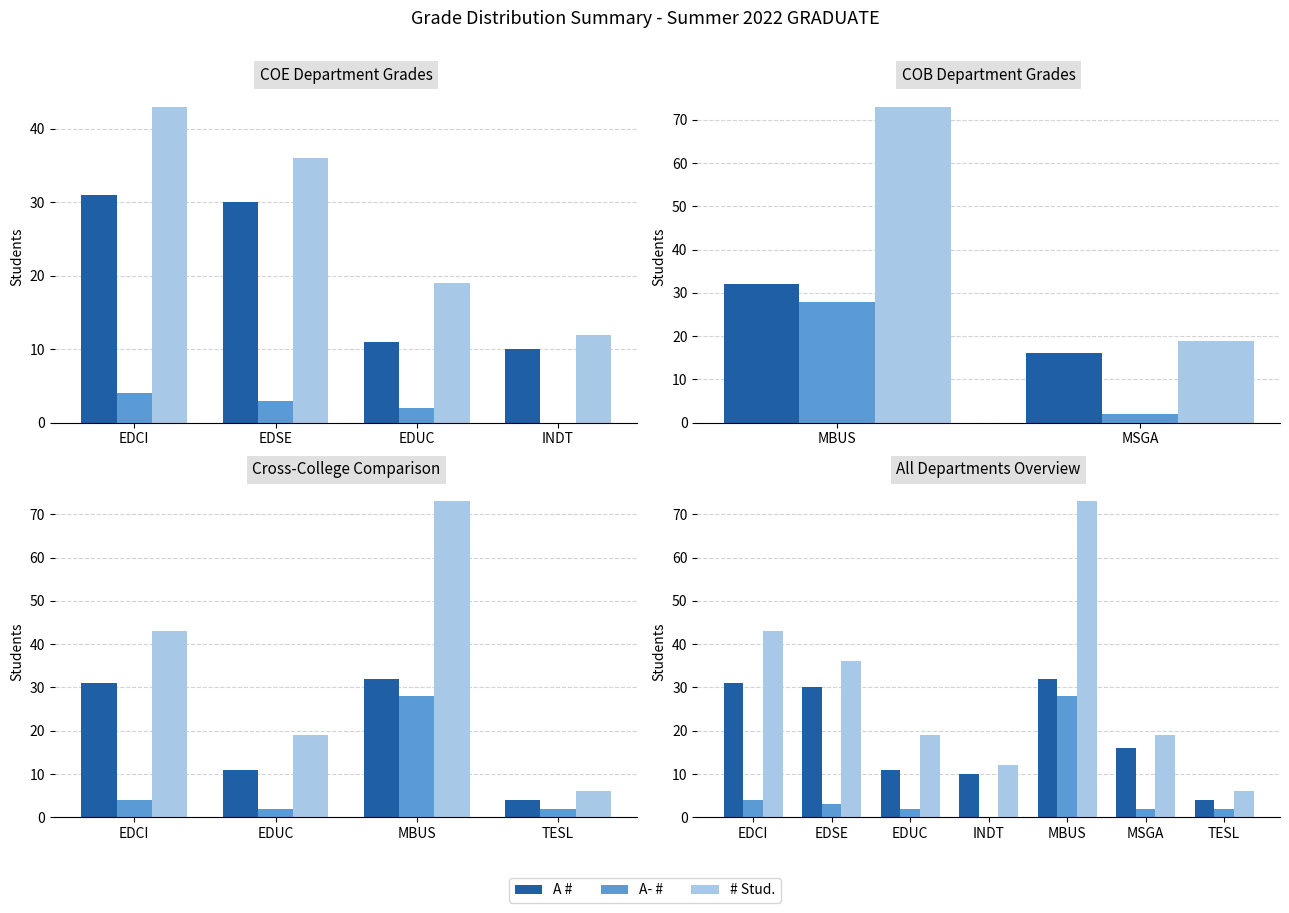

What is the difference between the maximum and second lowest values in the A # series?

22